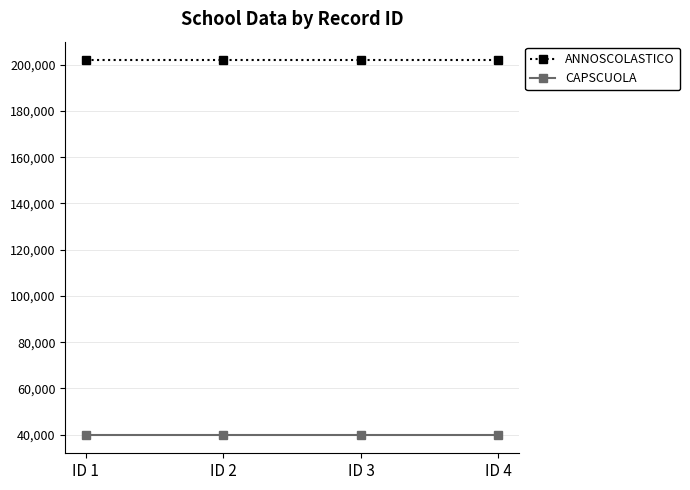

Reading left to right, list all the values displayed in this chart.

ANNOSCOLASTICO: ID 1=201920	ID 2=201920	ID 3=201920	ID 4=201920
CAPSCUOLA: ID 1=40019	ID 2=40019	ID 3=40019	ID 4=40019